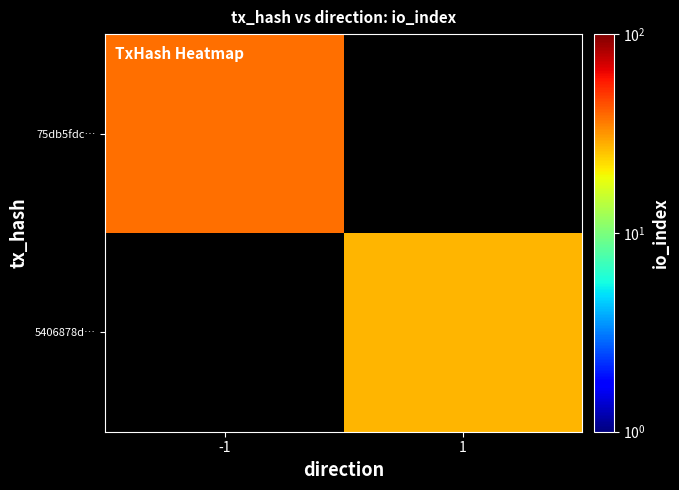

How many categories are shown in the chart?

2